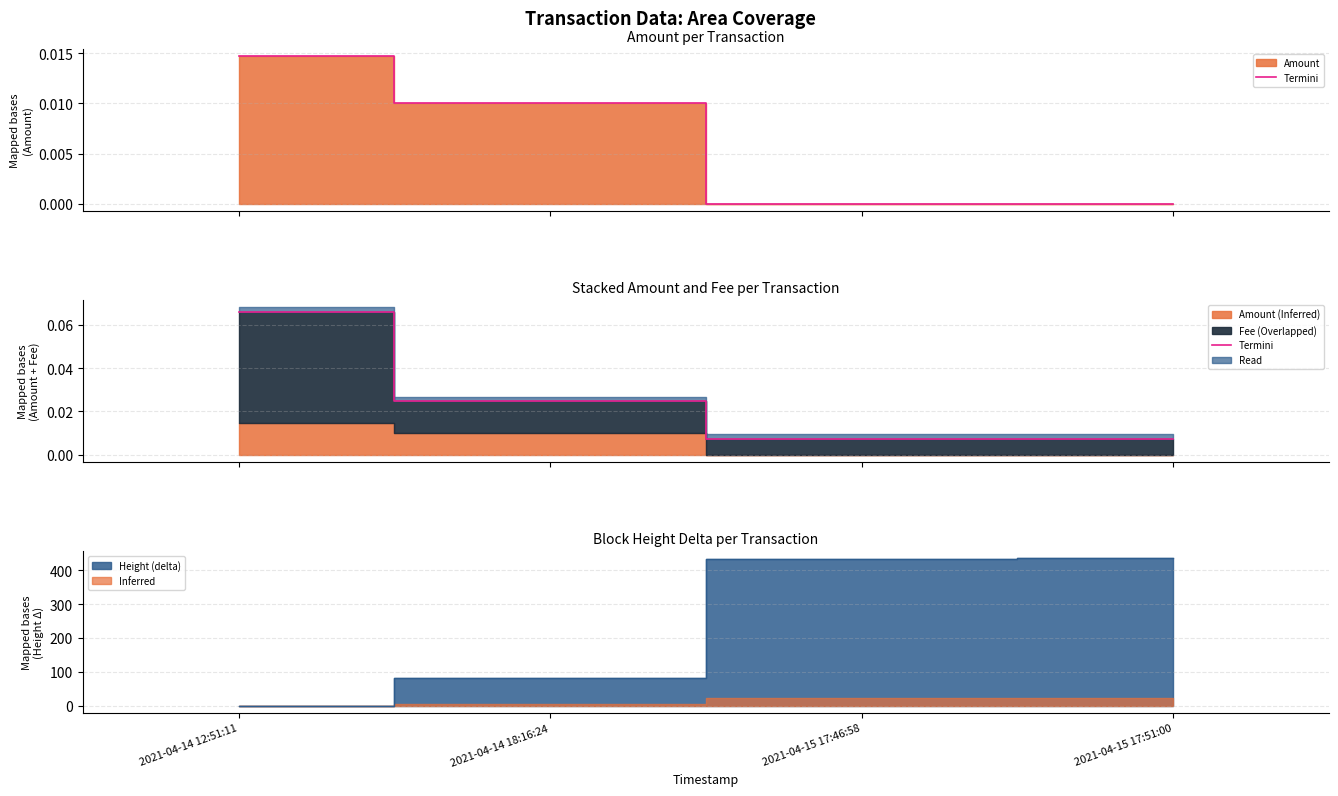

What is the difference between the maximum and second lowest values?

0.1